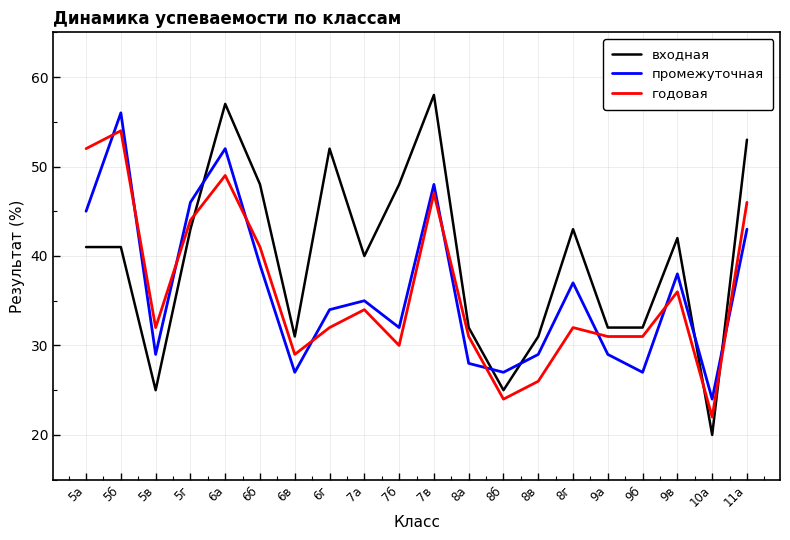

What is the total value across all series at 9а?

92